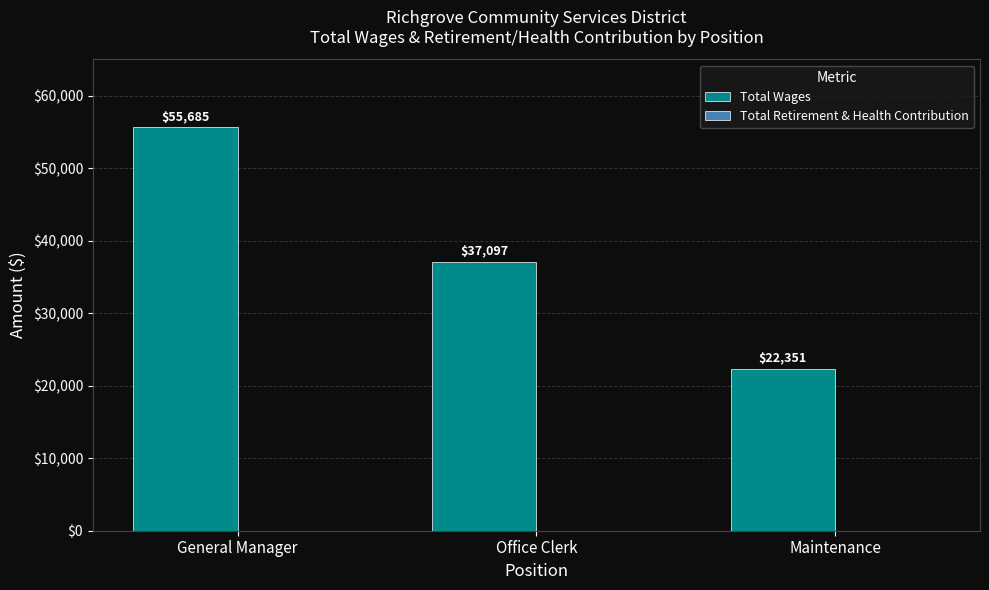

List the labels in order of value, smallest first.

Maintenance, Office Clerk, General Manager